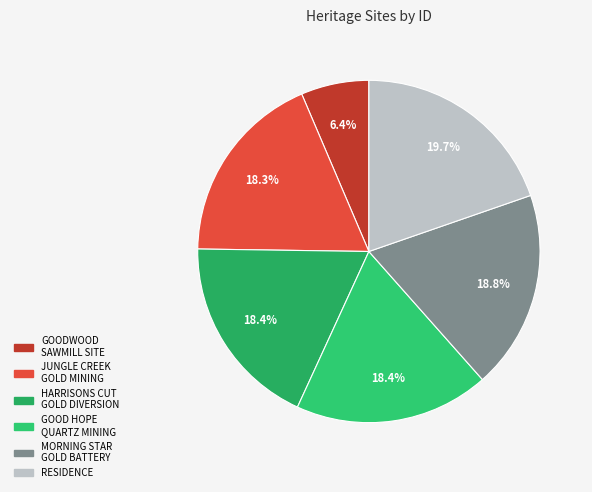

How many segments does this pie chart have?

6